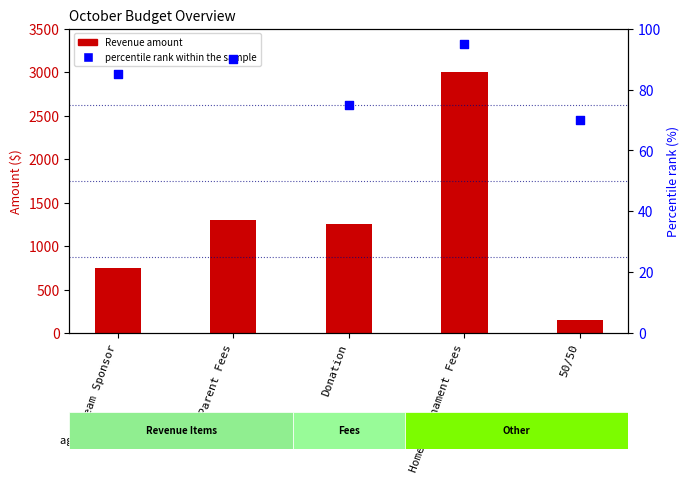

Which series has the widest spread of Y values?

Revenue amount